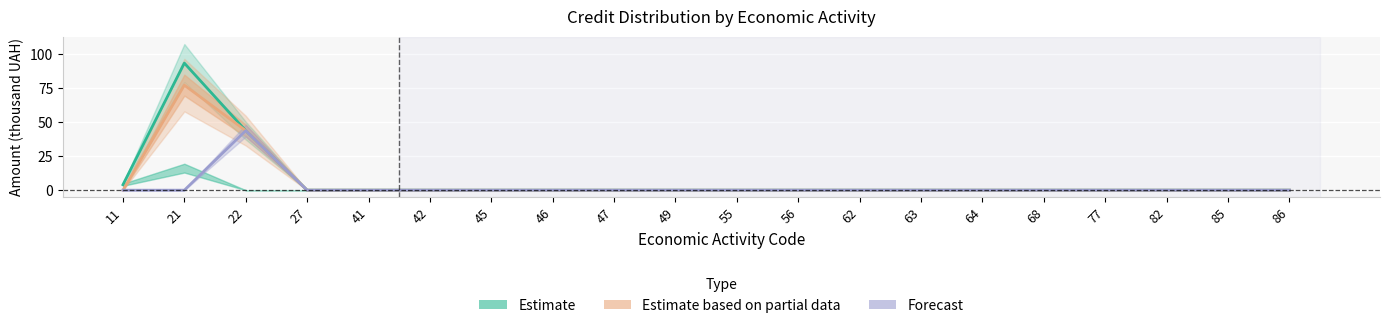

At how many categories does at least one series exceed 75?

1